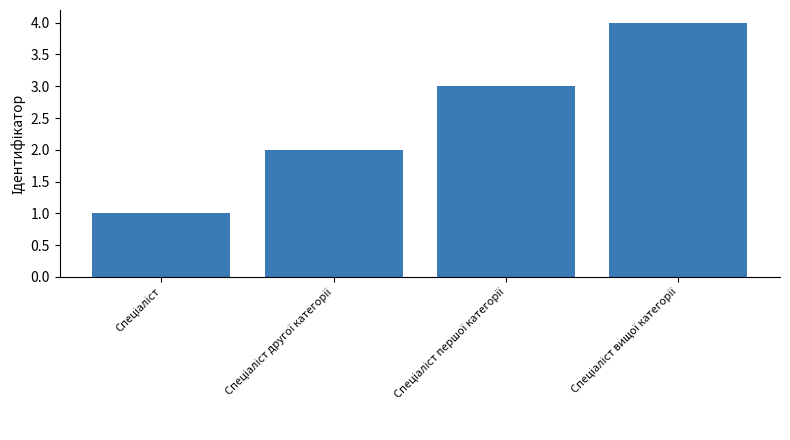

What is the smallest value displayed?

1